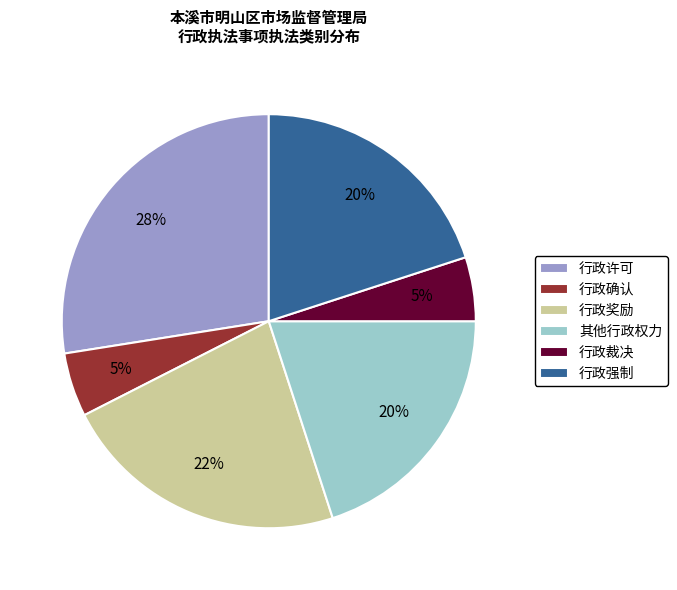

To the nearest percent, what is the combined percentage of 其他行政权力 and 行政奖励?

42%